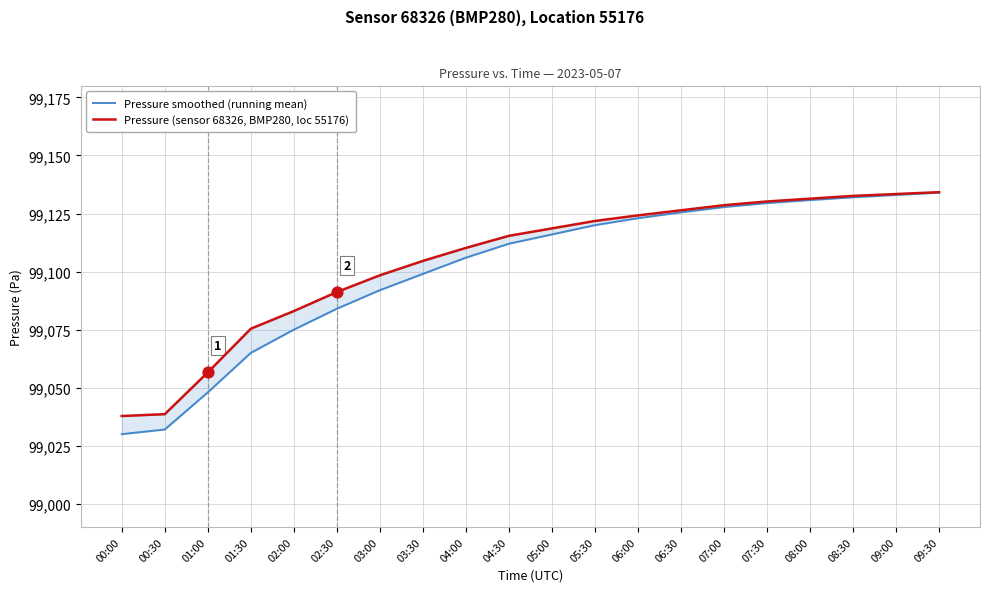

At which category is the sum across all series the highest?

09:30